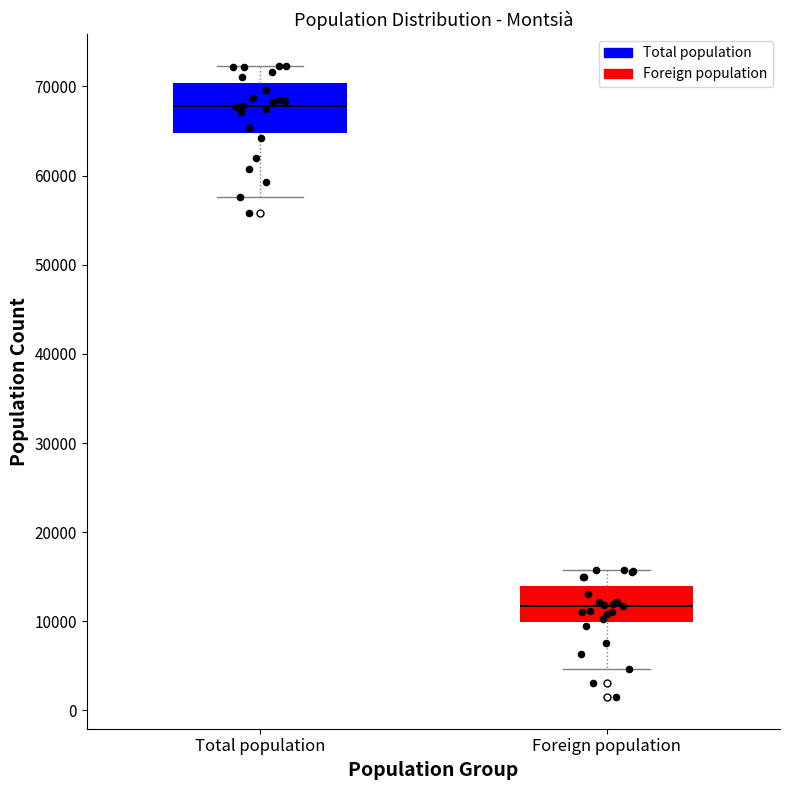

Which box has the lowest median line?

Foreign population